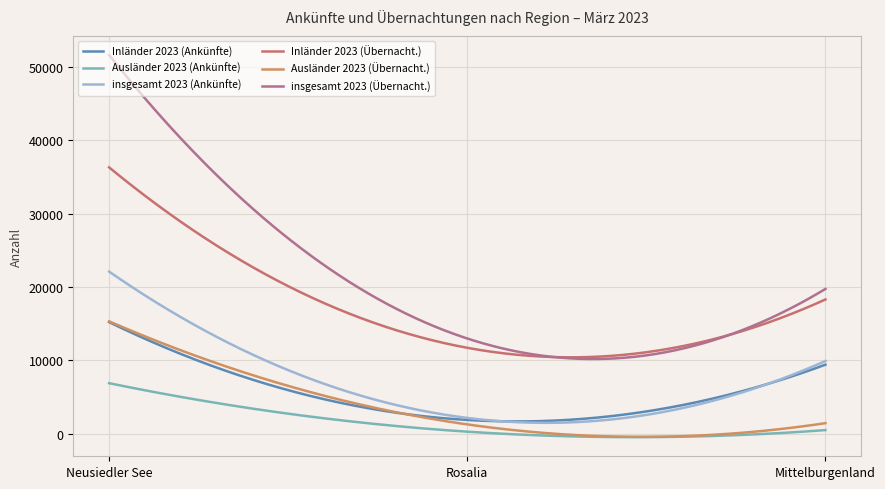

What is the sum of all Inländer 2023 (Ankünfte) values?

1612778.6